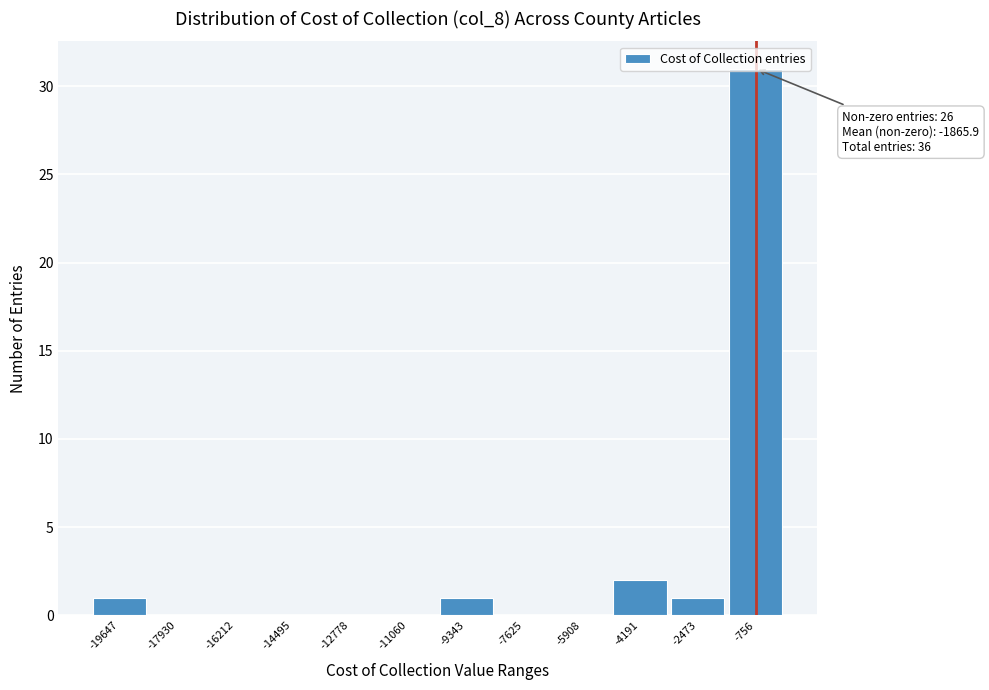

Which range on the x-axis has the tallest bar?

-1600 to 200